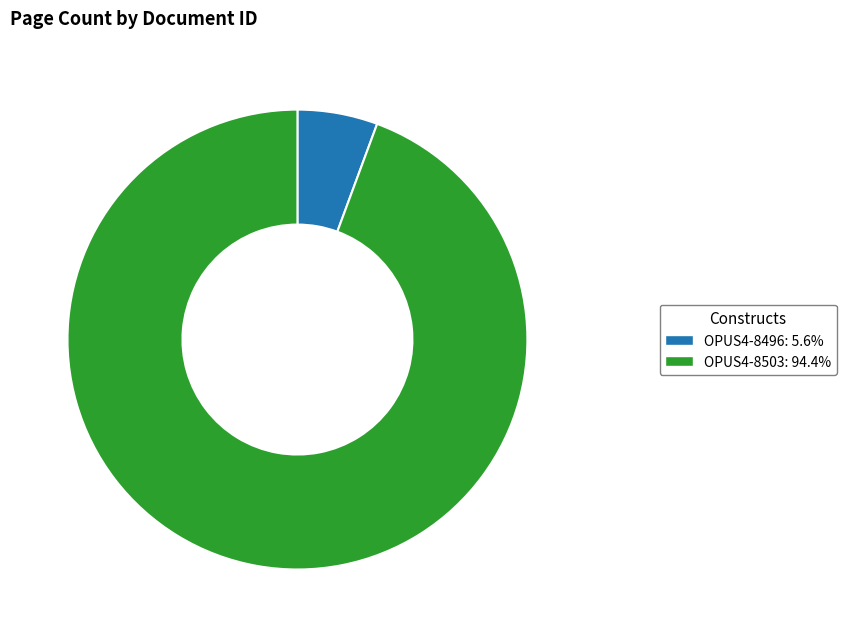

Does OPUS4-8503: 94.4% account for over 50% of the chart?

Yes